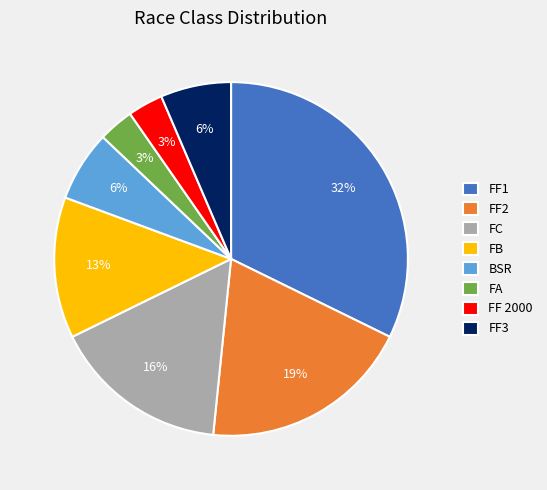

Is there any slice that represents more than half of the pie?

No